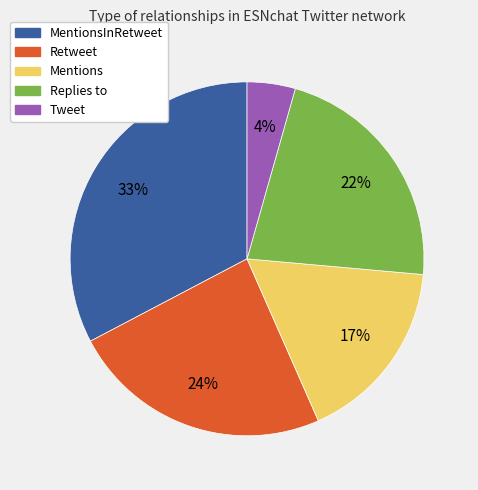

Approximately how many times larger is the value at MentionsInRetweet compared to Mentions?

1.9